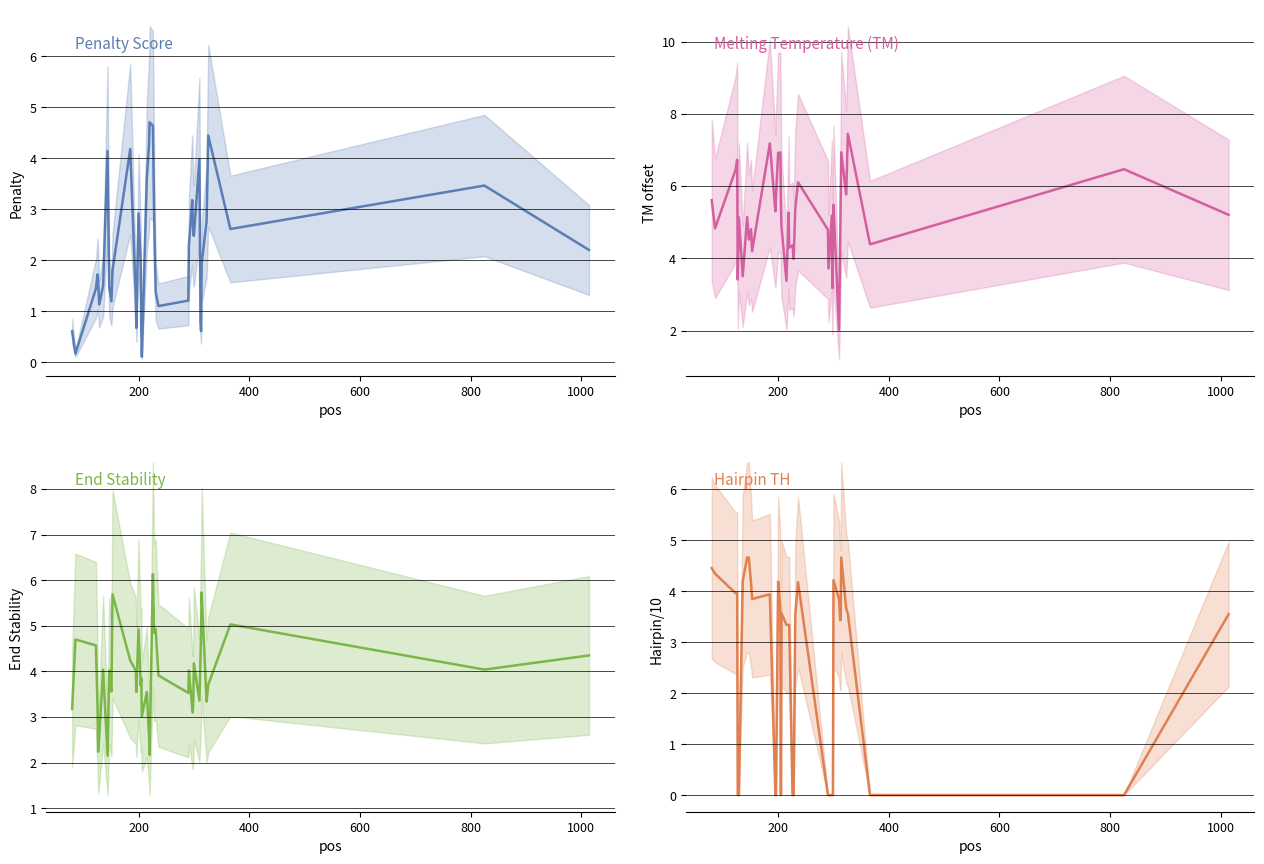

How many values in the Penalty Score series are below 1?

7